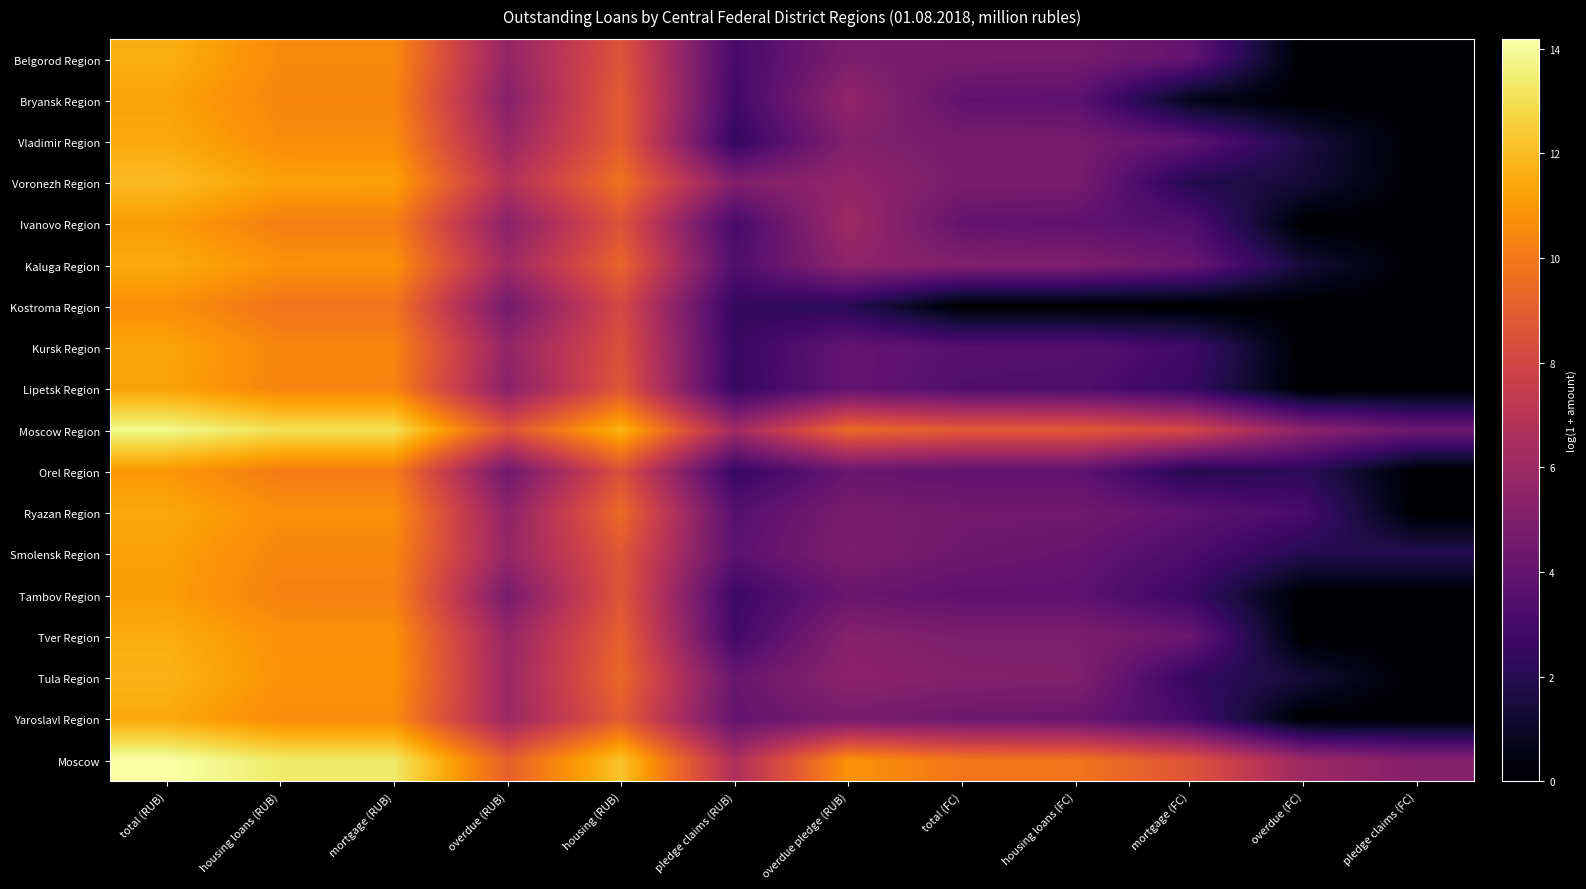

Reading right to left, what are all the values shown in this chart?

Belgorod Region: pledge claims (FC)=0.0	overdue (FC)=0.0	mortgage (FC)=4.0	housing loans (FC)=4.7	total (FC)=4.7	overdue pledge (RUB)=4.9	pledge claims (RUB)=3.0	housing (RUB)=8.6	overdue (RUB)=5.7	mortgage (RUB)=10.5	housing loans (RUB)=10.6	total (RUB)=11.6
Bryansk Region: pledge claims (FC)=0.0	overdue (FC)=0.0	mortgage (FC)=0.7	housing loans (FC)=3.8	total (FC)=3.9	overdue pledge (RUB)=5.7	pledge claims (RUB)=2.9	housing (RUB)=9.0	overdue (RUB)=5.2	mortgage (RUB)=10.4	housing loans (RUB)=10.4	total (RUB)=11.3
Vladimir Region: pledge claims (FC)=0.0	overdue (FC)=1.6	mortgage (FC)=3.9	housing loans (FC)=4.7	total (FC)=4.7	overdue pledge (RUB)=5.1	pledge claims (RUB)=2.4	housing (RUB)=9.0	overdue (RUB)=5.9	mortgage (RUB)=10.6	housing loans (RUB)=10.6	total (RUB)=11.5
Voronezh Region: pledge claims (FC)=0.0	overdue (FC)=1.4	mortgage (FC)=1.9	housing loans (FC)=4.8	total (FC)=4.8	overdue pledge (RUB)=5.6	pledge claims (RUB)=5.1	housing (RUB)=9.7	overdue (RUB)=6.7	mortgage (RUB)=11.2	housing loans (RUB)=11.2	total (RUB)=12.0
Ivanovo Region: pledge claims (FC)=0.0	overdue (FC)=0.0	mortgage (FC)=3.4	housing loans (FC)=3.9	total (FC)=4.0	overdue pledge (RUB)=6.1	pledge claims (RUB)=3.0	housing (RUB)=8.6	overdue (RUB)=5.3	mortgage (RUB)=10.2	housing loans (RUB)=10.2	total (RUB)=11.1
Kaluga Region: pledge claims (FC)=0.0	overdue (FC)=1.4	mortgage (FC)=4.2	housing loans (FC)=5.0	total (FC)=5.1	overdue pledge (RUB)=5.5	pledge claims (RUB)=3.4	housing (RUB)=9.3	overdue (RUB)=6.1	mortgage (RUB)=10.8	housing loans (RUB)=10.8	total (RUB)=11.5
Kostroma Region: pledge claims (FC)=0.0	overdue (FC)=0.0	mortgage (FC)=0.0	housing loans (FC)=0.0	total (FC)=0.0	overdue pledge (RUB)=2.1	pledge claims (RUB)=2.4	housing (RUB)=8.1	overdue (RUB)=4.6	mortgage (RUB)=9.8	housing loans (RUB)=9.8	total (RUB)=10.7
Kursk Region: pledge claims (FC)=0.0	overdue (FC)=0.0	mortgage (FC)=2.8	housing loans (FC)=3.6	total (FC)=3.6	overdue pledge (RUB)=4.1	pledge claims (RUB)=2.6	housing (RUB)=8.5	overdue (RUB)=5.7	mortgage (RUB)=10.4	housing loans (RUB)=10.4	total (RUB)=11.3
Lipetsk Region: pledge claims (FC)=0.0	overdue (FC)=0.0	mortgage (FC)=2.6	housing loans (FC)=3.4	total (FC)=3.5	overdue pledge (RUB)=4.0	pledge claims (RUB)=2.5	housing (RUB)=8.7	overdue (RUB)=5.3	mortgage (RUB)=10.4	housing loans (RUB)=10.4	total (RUB)=11.3
Moscow Region: pledge claims (FC)=4.3	overdue (FC)=5.4	mortgage (FC)=8.1	housing loans (FC)=8.9	total (FC)=8.9	overdue pledge (RUB)=9.5	pledge claims (RUB)=6.2	housing (RUB)=11.8	overdue (RUB)=8.6	mortgage (RUB)=13.1	housing loans (RUB)=13.1	total (RUB)=13.8
Orel Region: pledge claims (FC)=0.0	overdue (FC)=2.2	mortgage (FC)=1.9	housing loans (FC)=3.9	total (FC)=3.9	overdue pledge (RUB)=4.2	pledge claims (RUB)=2.5	housing (RUB)=8.5	overdue (RUB)=4.4	mortgage (RUB)=10.1	housing loans (RUB)=10.1	total (RUB)=10.9
Ryazan Region: pledge claims (FC)=0.0	overdue (FC)=3.1	mortgage (FC)=3.9	housing loans (FC)=4.5	total (FC)=4.5	overdue pledge (RUB)=4.8	pledge claims (RUB)=3.6	housing (RUB)=9.5	overdue (RUB)=5.5	mortgage (RUB)=10.7	housing loans (RUB)=10.7	total (RUB)=11.4
Smolensk Region: pledge claims (FC)=1.9	overdue (FC)=1.9	mortgage (FC)=3.3	housing loans (FC)=4.1	total (FC)=4.4	overdue pledge (RUB)=4.9	pledge claims (RUB)=3.7	housing (RUB)=8.8	overdue (RUB)=5.7	mortgage (RUB)=10.4	housing loans (RUB)=10.4	total (RUB)=11.2
Tambov Region: pledge claims (FC)=0.0	overdue (FC)=0.0	mortgage (FC)=2.6	housing loans (FC)=3.9	total (FC)=3.9	overdue pledge (RUB)=4.2	pledge claims (RUB)=2.7	housing (RUB)=8.7	overdue (RUB)=4.7	mortgage (RUB)=10.2	housing loans (RUB)=10.2	total (RUB)=11.1
Tver Region: pledge claims (FC)=0.0	overdue (FC)=0.0	mortgage (FC)=4.2	housing loans (FC)=4.9	total (FC)=4.9	overdue pledge (RUB)=5.2	pledge claims (RUB)=2.9	housing (RUB)=9.1	overdue (RUB)=5.8	mortgage (RUB)=10.8	housing loans (RUB)=10.8	total (RUB)=11.6
Tula Region: pledge claims (FC)=0.0	overdue (FC)=1.4	mortgage (FC)=2.5	housing loans (FC)=5.1	total (FC)=5.1	overdue pledge (RUB)=5.4	pledge claims (RUB)=4.2	housing (RUB)=9.4	overdue (RUB)=5.9	mortgage (RUB)=10.8	housing loans (RUB)=10.8	total (RUB)=11.8
Yaroslavl Region: pledge claims (FC)=0.0	overdue (FC)=0.0	mortgage (FC)=3.0	housing loans (FC)=4.2	total (FC)=4.4	overdue pledge (RUB)=4.7	pledge claims (RUB)=4.0	housing (RUB)=8.9	overdue (RUB)=5.9	mortgage (RUB)=10.6	housing loans (RUB)=10.6	total (RUB)=11.4
Moscow: pledge claims (FC)=5.2	overdue (FC)=6.0	mortgage (FC)=8.6	housing loans (FC)=9.9	total (FC)=9.9	overdue pledge (RUB)=10.8	pledge claims (RUB)=6.6	housing (RUB)=12.3	overdue (RUB)=9.1	mortgage (RUB)=13.3	housing loans (RUB)=13.4	total (RUB)=14.2